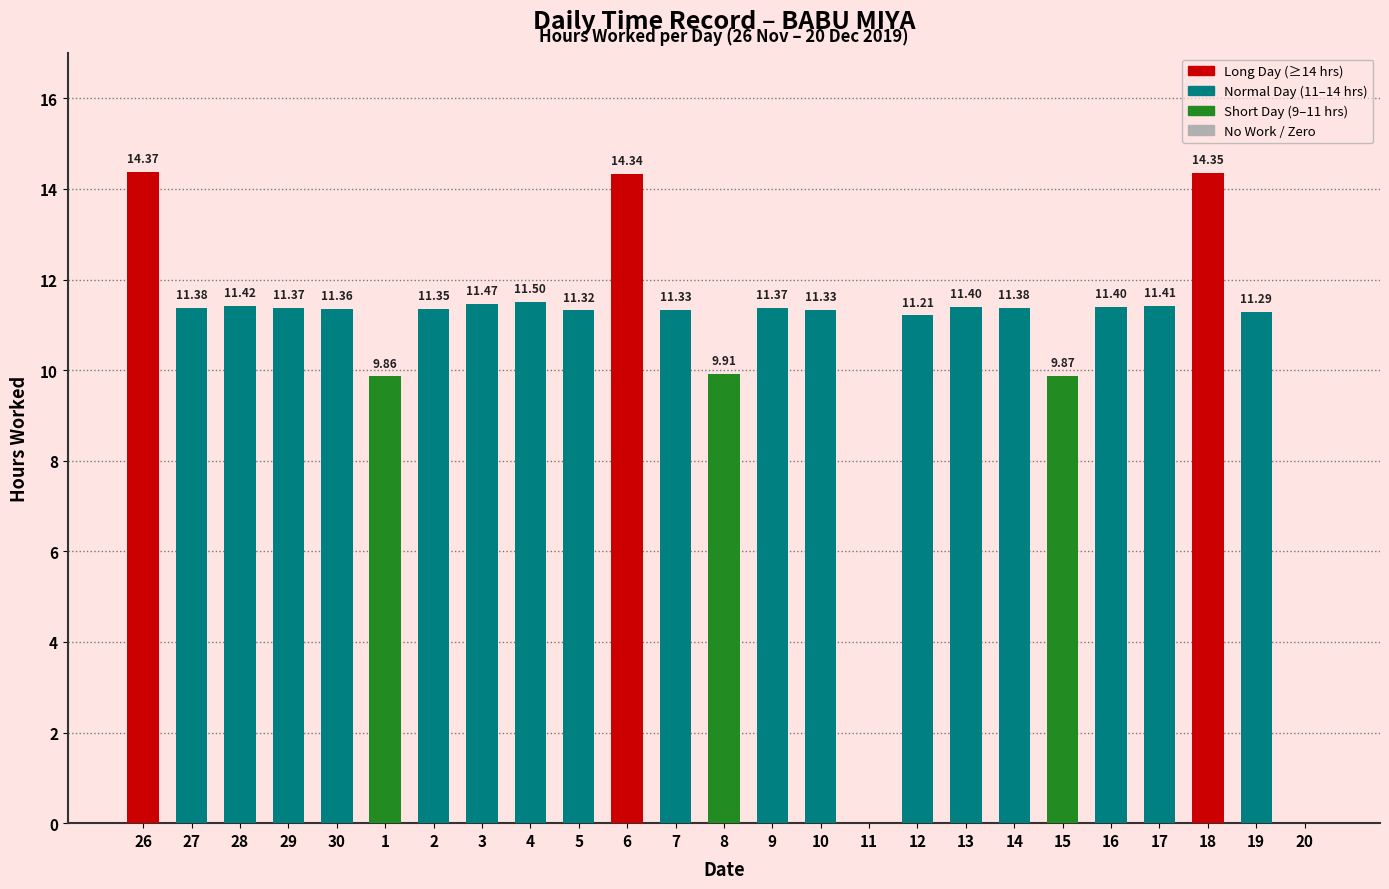

Between 13 and 5, which is larger?

13